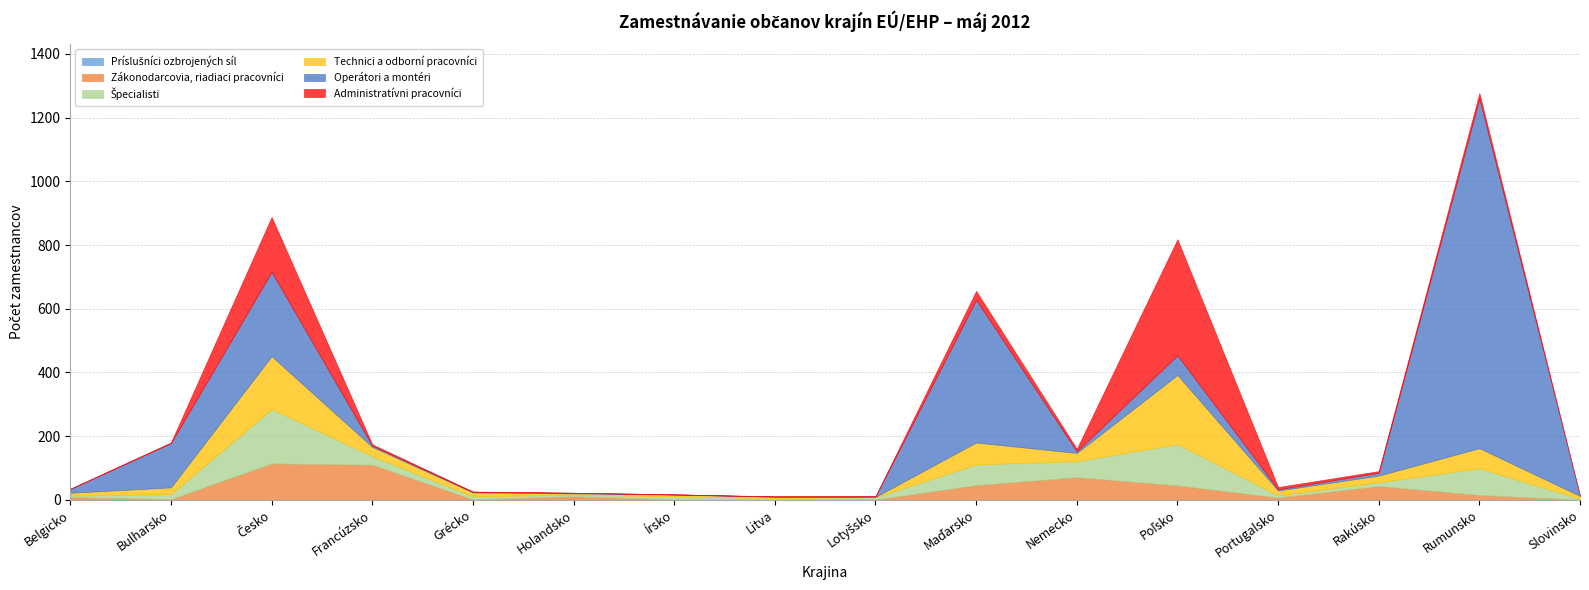

What is the highest value of the Špecialisti series?

171